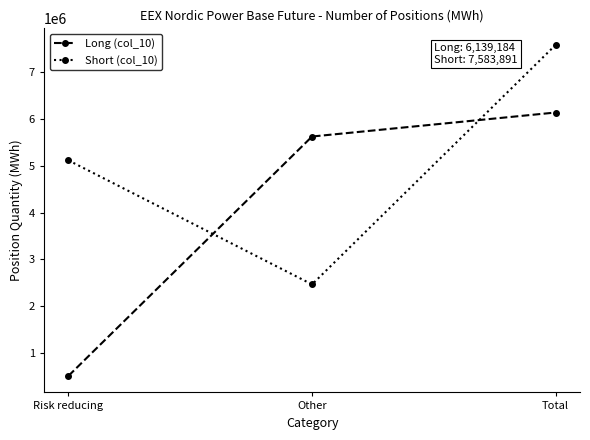

What is the difference between the maximum and minimum values in the Short (col_10) series?

5117065